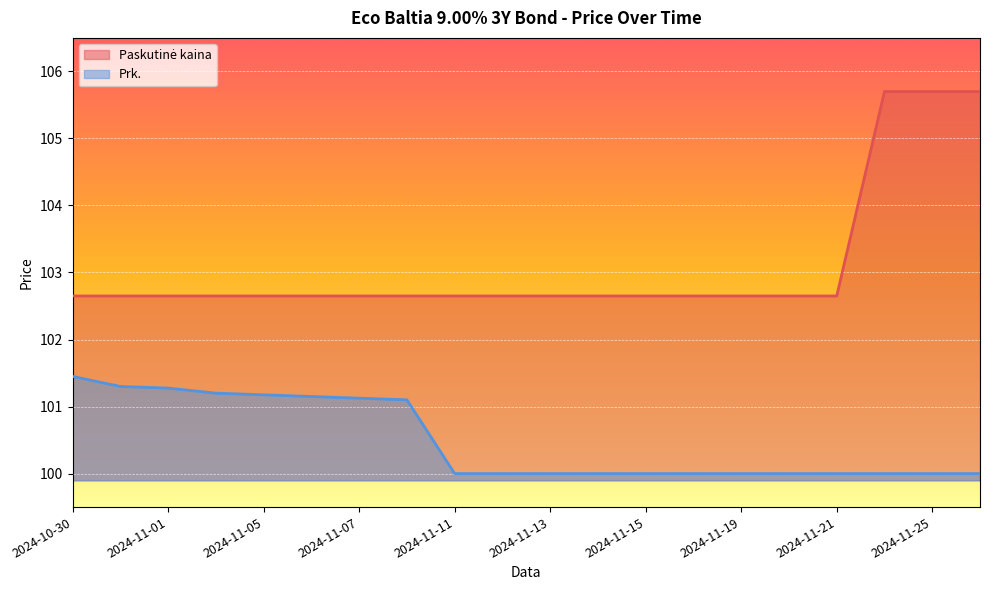

At 2024-11-06, list the series in order from smallest to largest.

Prk., Paskutinė kaina